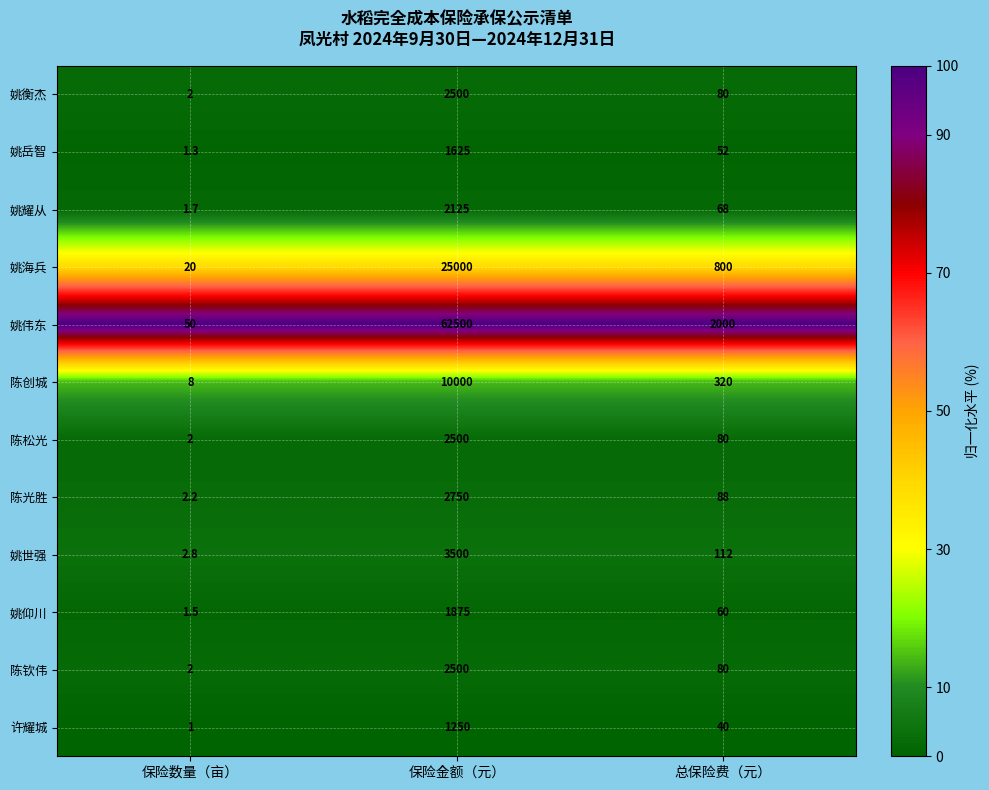

Which series has the widest spread of values?

姚伟东